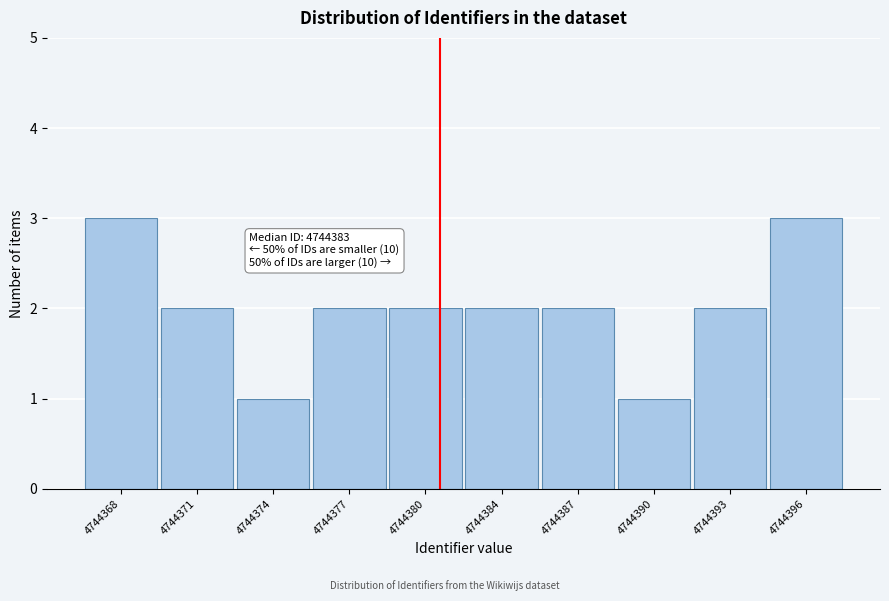

Reading left to right, transcribe all the data shown in this chart.

4744368=3	4744371=2	4744374=1	4744377=2	4744380=2	4744384=2	4744387=2	4744390=1	4744393=2	4744396=3